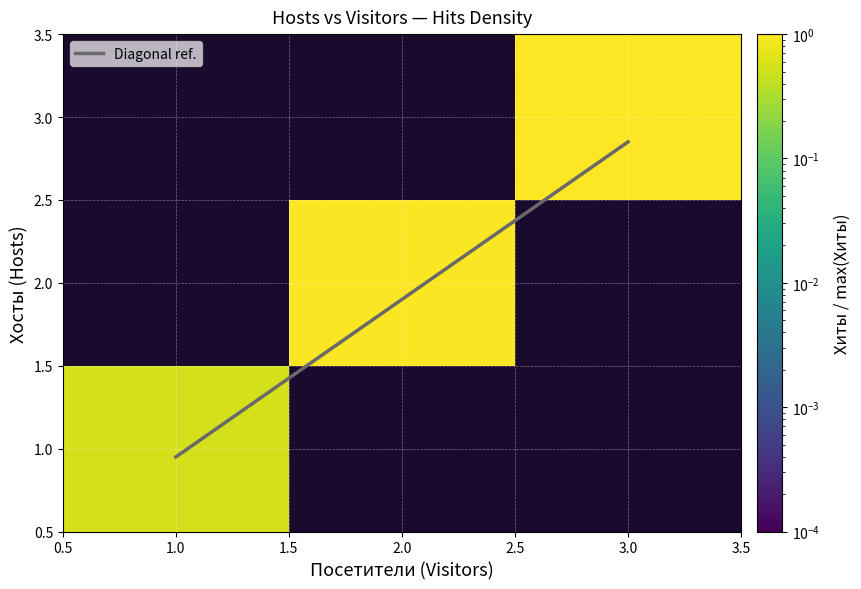

The value of Diagonal ref. at 3.0 is 0.8. True or false?

False